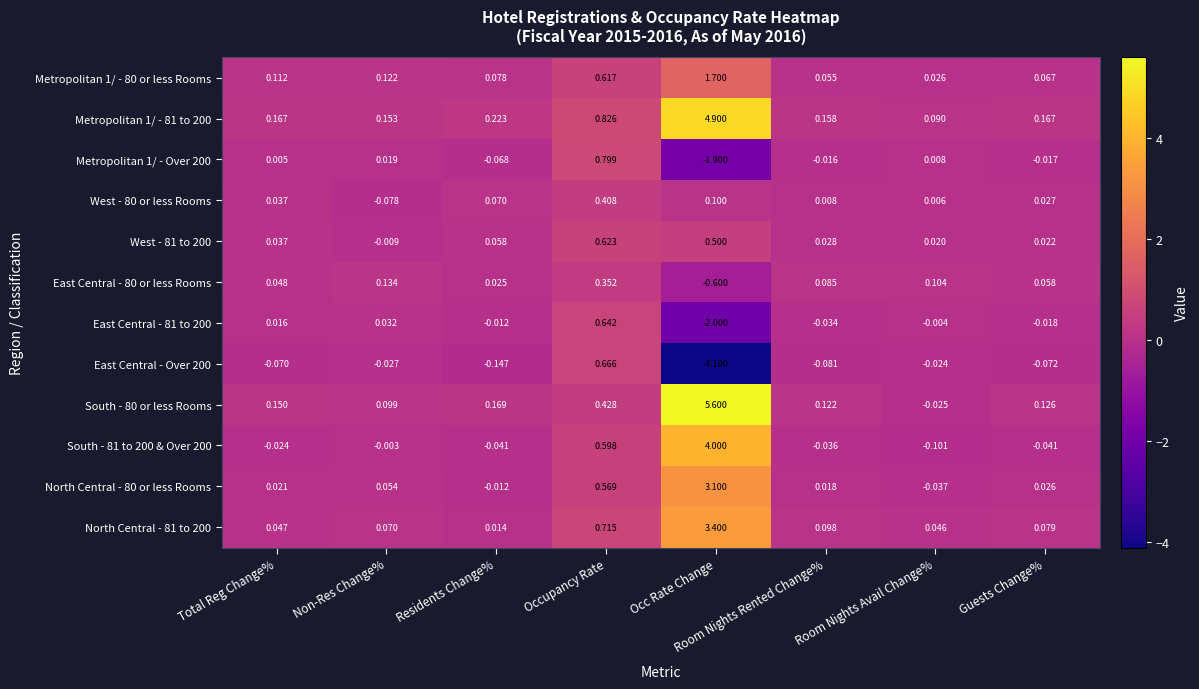

Is the value of Metropolitan 1/ - 80 or less Rooms at Occ Rate Change greater than the value of East Central - Over 200 at Guests Change%?

Yes